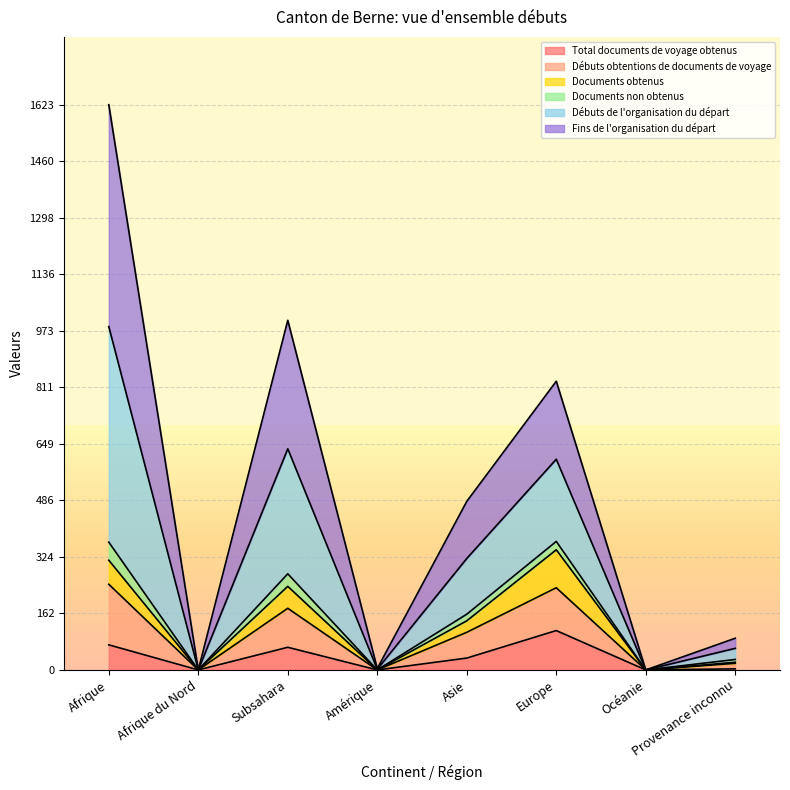

True or false: Total documents de voyage obtenus has a value of 72 at Afrique.

True